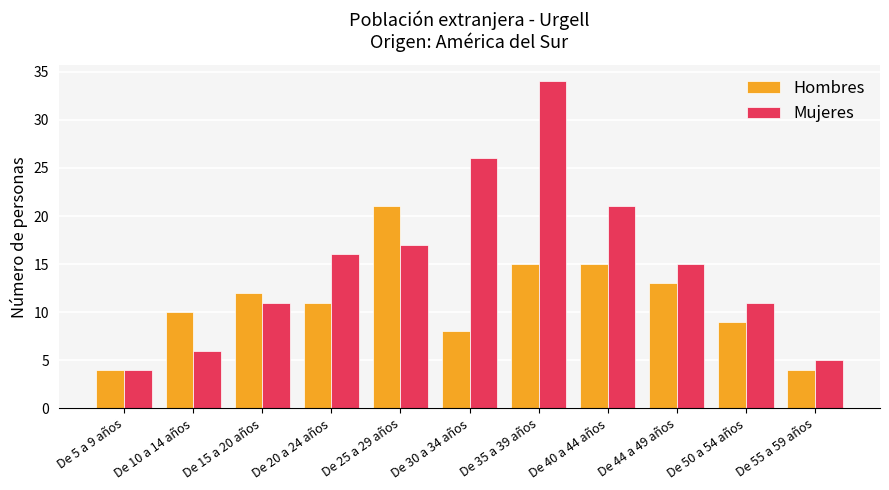

Reading left to right, list all the values displayed in this chart.

Hombres: De 5 a 9 años=4	De 10 a 14 años=10	De 15 a 20 años=12	De 20 a 24 años=11	De 25 a 29 años=21	De 30 a 34 años=8	De 35 a 39 años=15	De 40 a 44 años=15	De 44 a 49 años=13	De 50 a 54 años=9	De 55 a 59 años=4
Mujeres: De 5 a 9 años=4	De 10 a 14 años=6	De 15 a 20 años=11	De 20 a 24 años=16	De 25 a 29 años=17	De 30 a 34 años=26	De 35 a 39 años=34	De 40 a 44 años=21	De 44 a 49 años=15	De 50 a 54 años=11	De 55 a 59 años=5